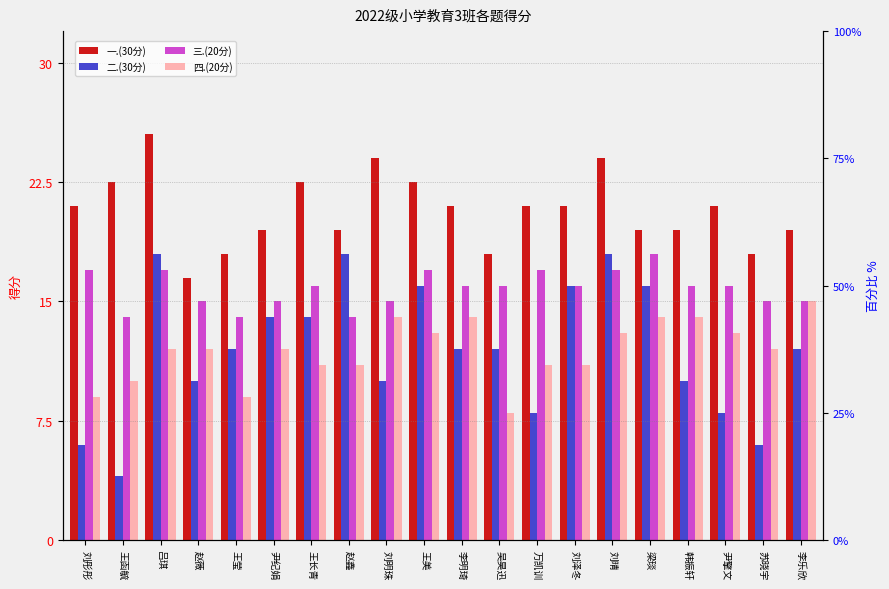

Which series has the largest total across all categories?

一.(30分)